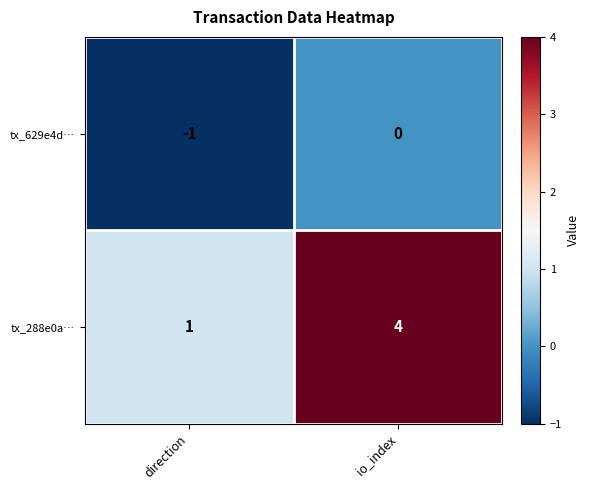

Which label corresponds to the smallest value in the chart?

direction